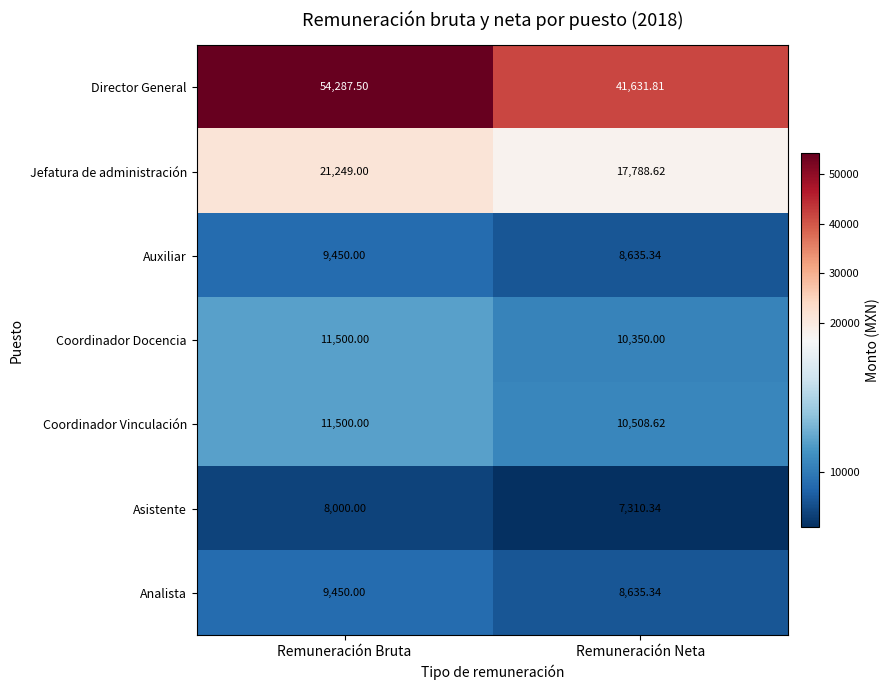

Where is Jefatura de administración nearest to the value 19518?

Remuneración Neta